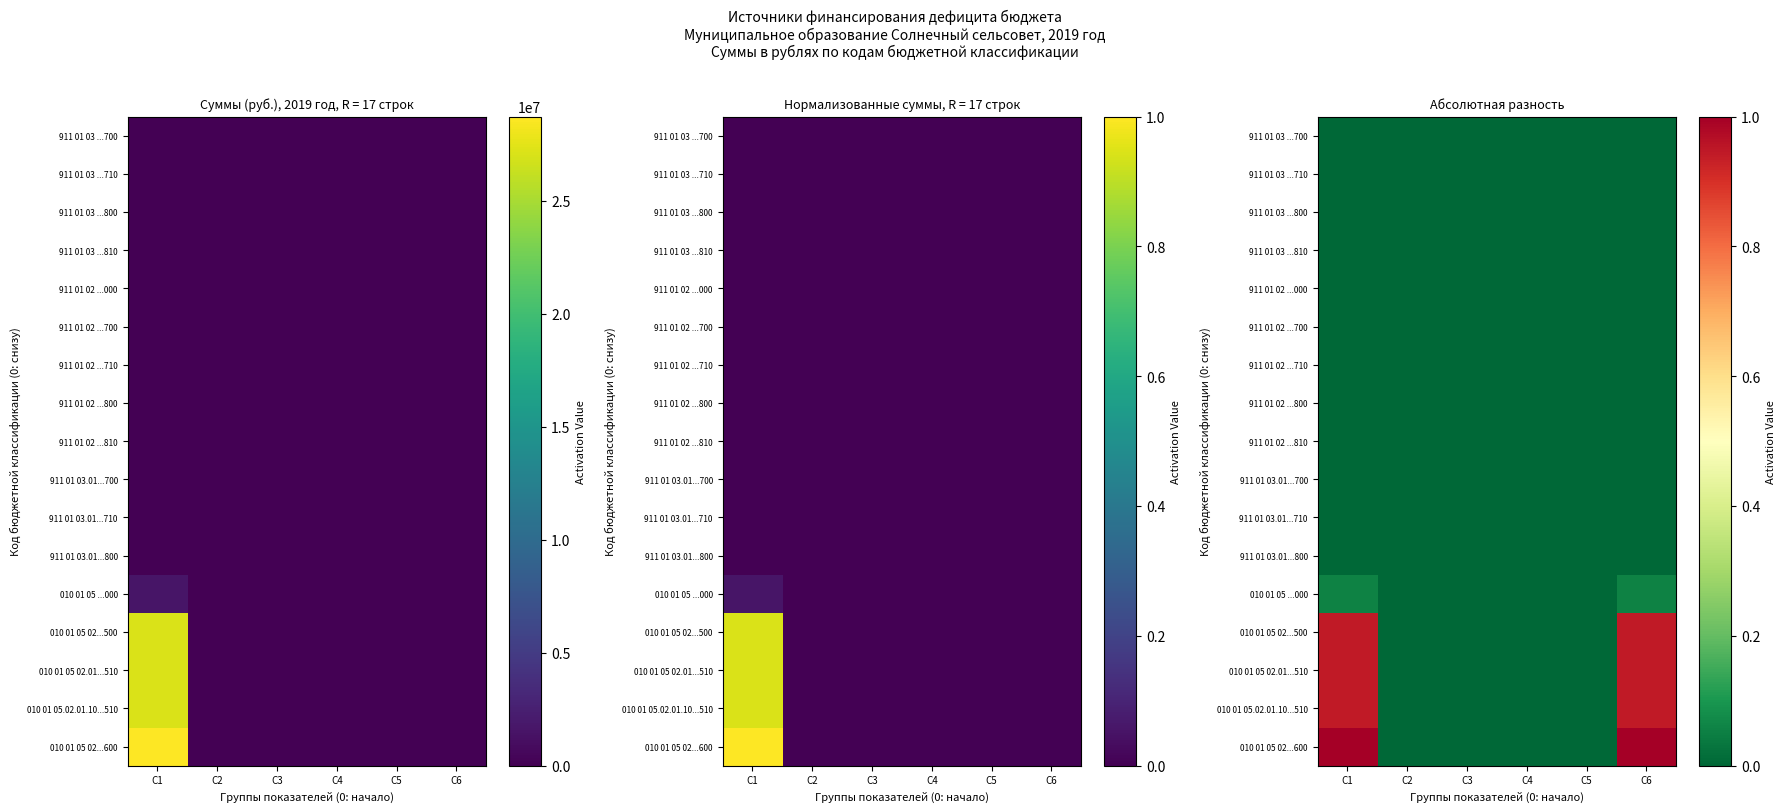

How many series are shown in this chart?

17